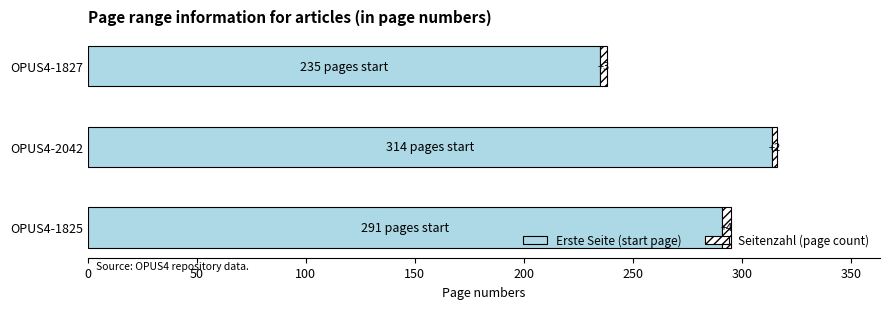

Rank the categories by Erste Seite (start page) value from highest to lowest.

OPUS4-2042, OPUS4-1825, OPUS4-1827